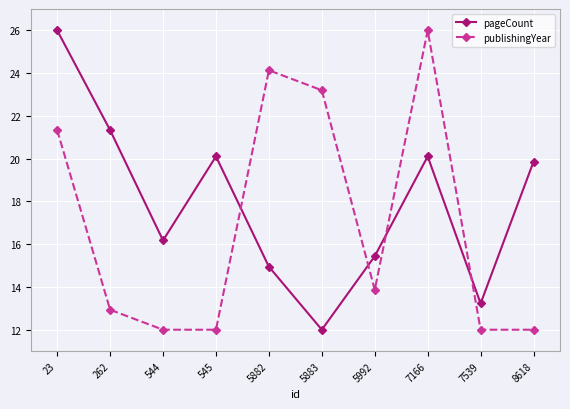

What is the difference between the highest and lowest values at 5882?

9.2